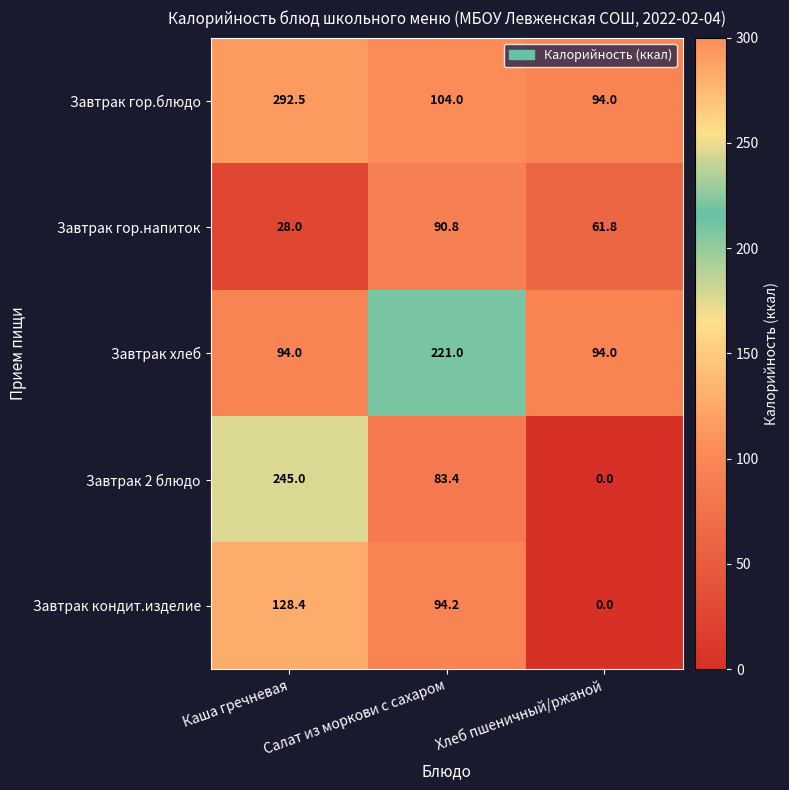

At which label does Завтрак 2 блюдо first exceed 83?

Каша гречневая